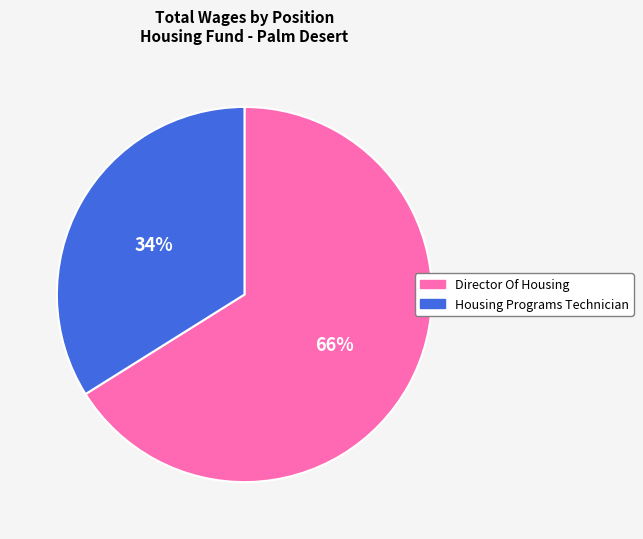

Which category has the biggest portion of the pie?

Director Of Housing